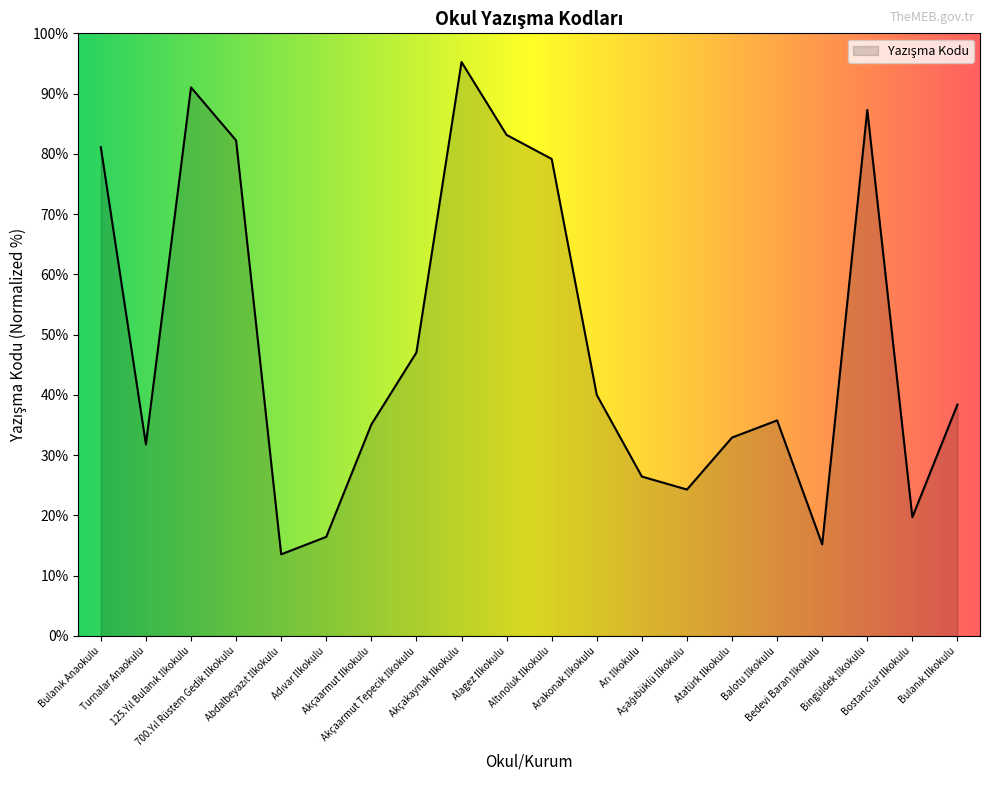

What is the greatest value displayed?

95.2